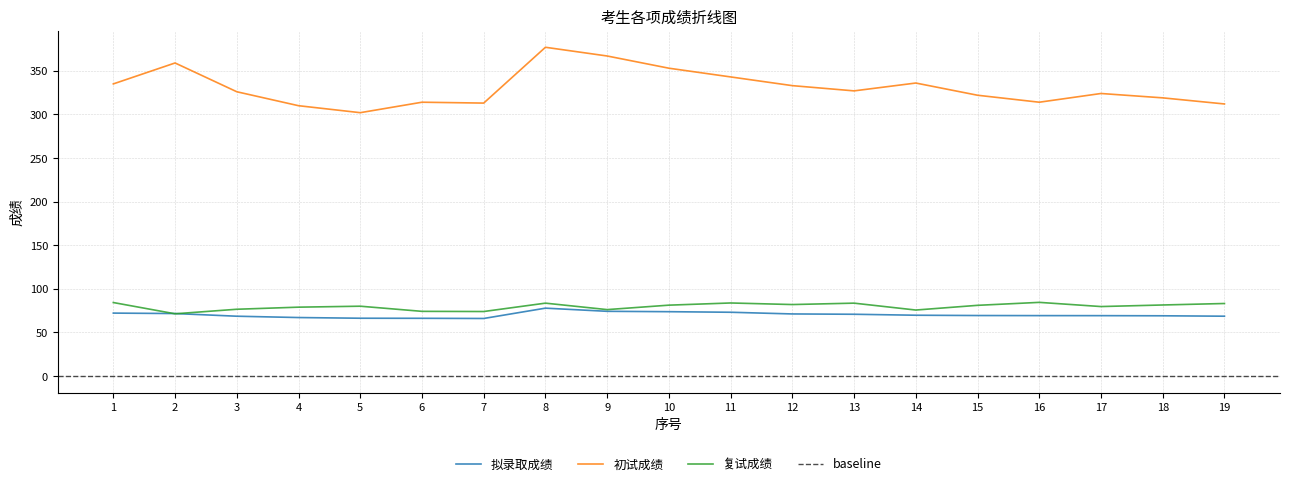

Does the chart have visible grid lines?

Yes